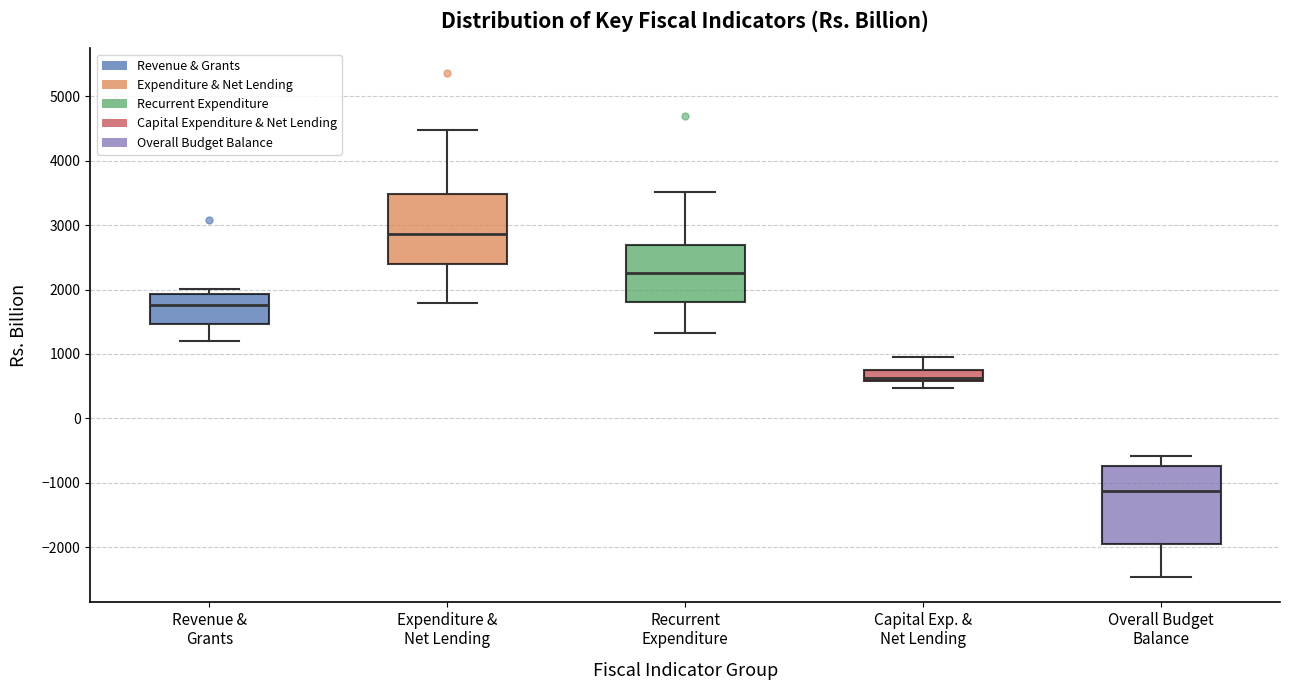

Comparing the boxes themselves (not the whiskers), which one is the tallest?

Overall Budget Balance